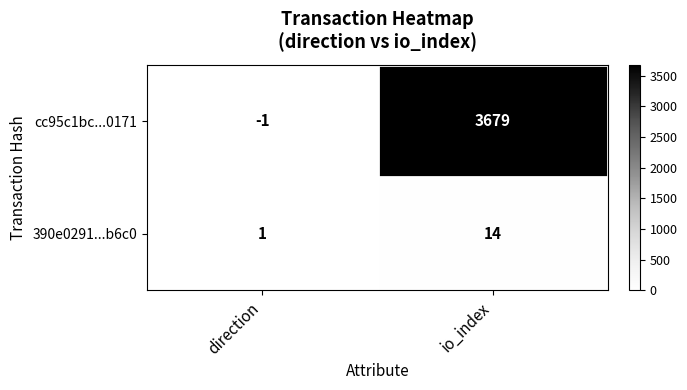

What is the difference between the highest and lowest values at direction?

2